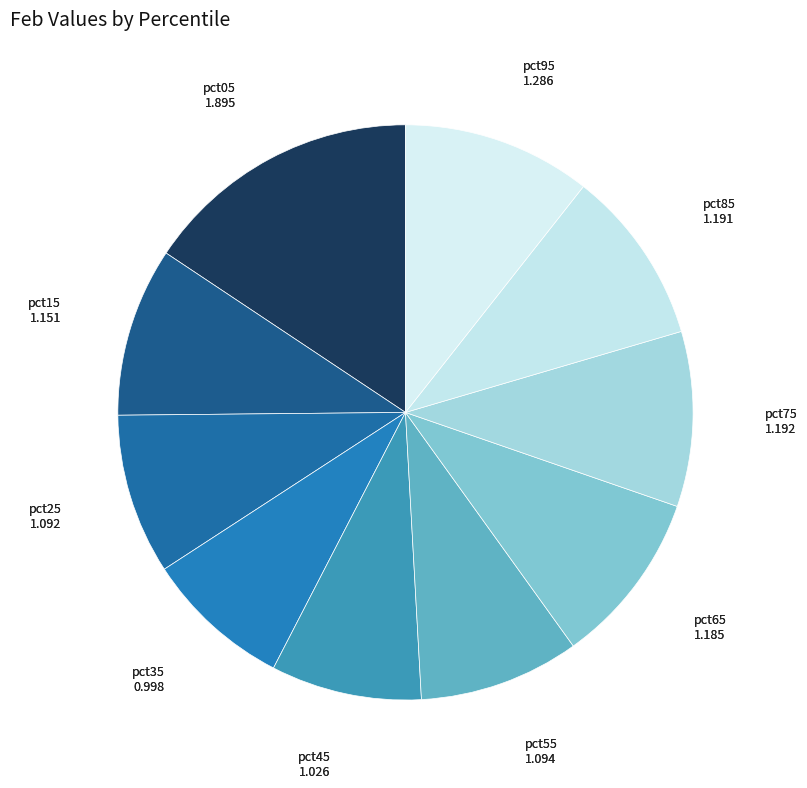

Rank the categories by value from lowest to highest.

pct35, pct45, pct25, pct55, pct15, pct65, pct85, pct75, pct95, pct05